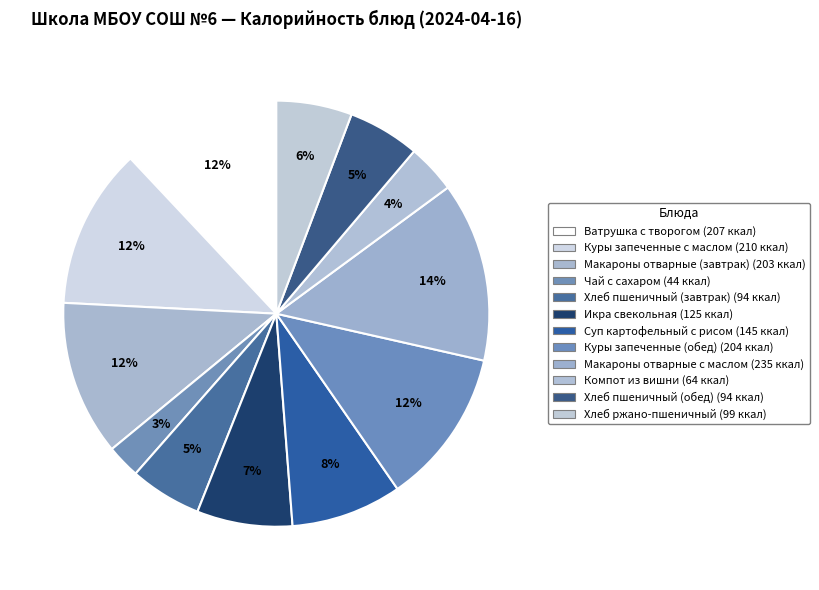

What percentage is the Икра свекольная slice, to the nearest percent?

7%